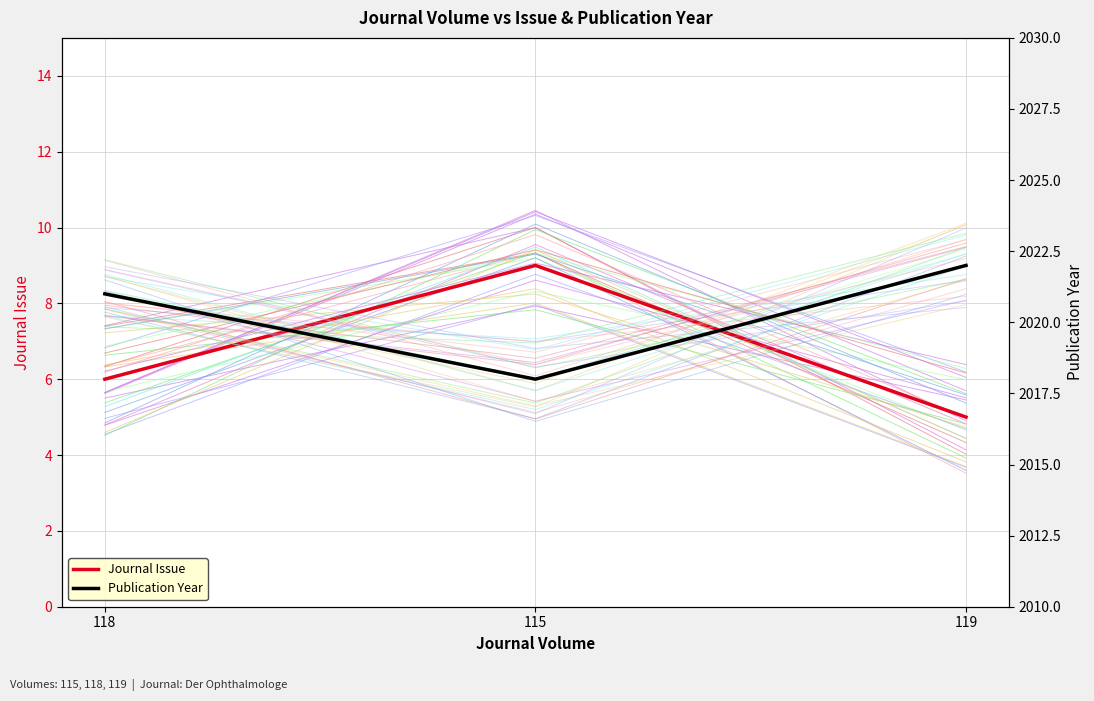

What are all the series names shown in the legend?

Journal Issue, Publication Year